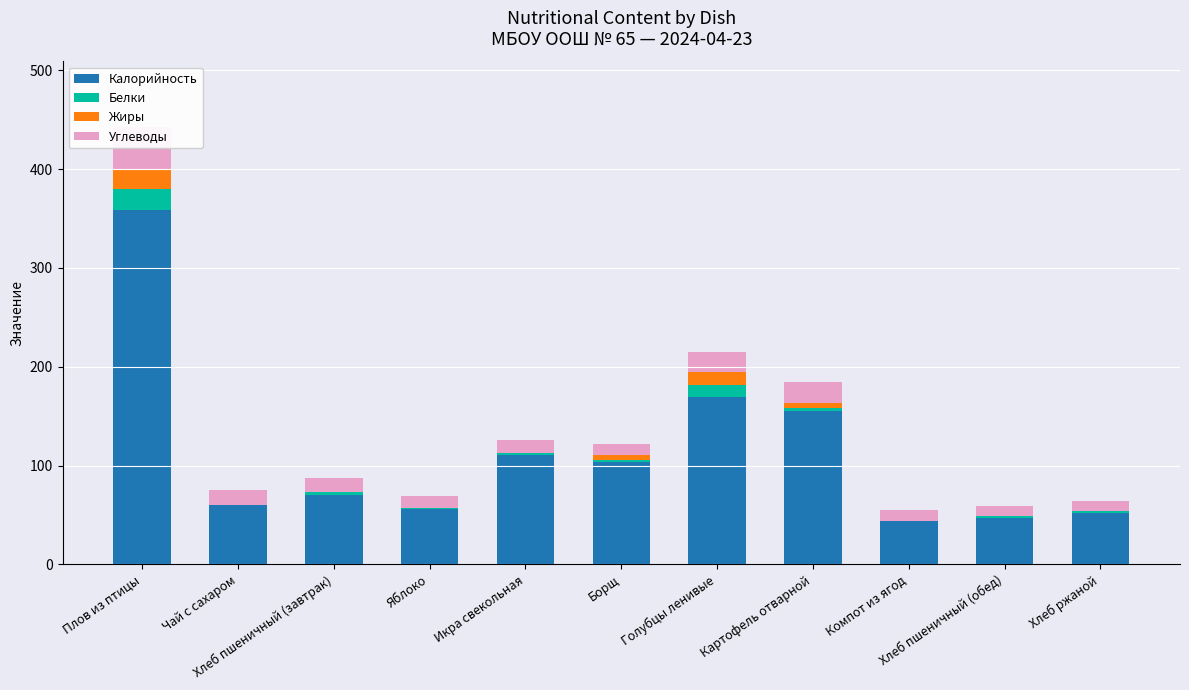

What is the sum of the Калорийность values at Чай с сахаром and Хлеб ржаной?

112.0